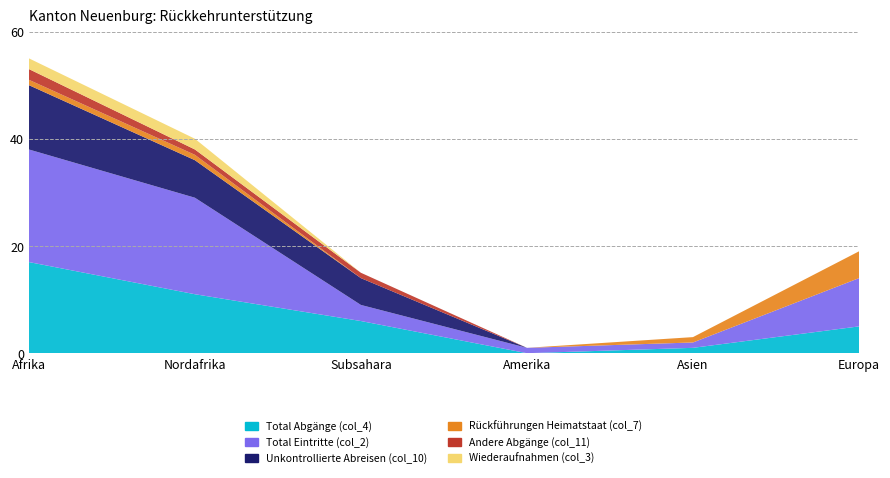

Reading left to right, extract all data points from this chart.

Total Abgänge (col_4): 17	11	6	0	1	5
Total Eintritte (col_2): 21	18	3	1	1	9
Unkontrollierte Abreisen (col_10): 12	7	5	0	0	0
Rückführungen Heimatstaat (col_7): 1	1	0	0	1	5
Andere Abgänge (col_11): 2	1	1	0	0	0
Wiederaufnahmen (col_3): 2	2	0	0	0	0